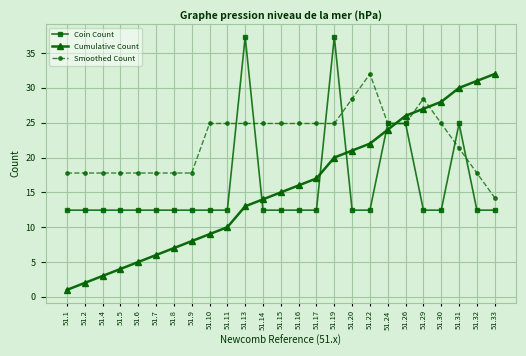

At which category is the sum across all series the highest?

51.19